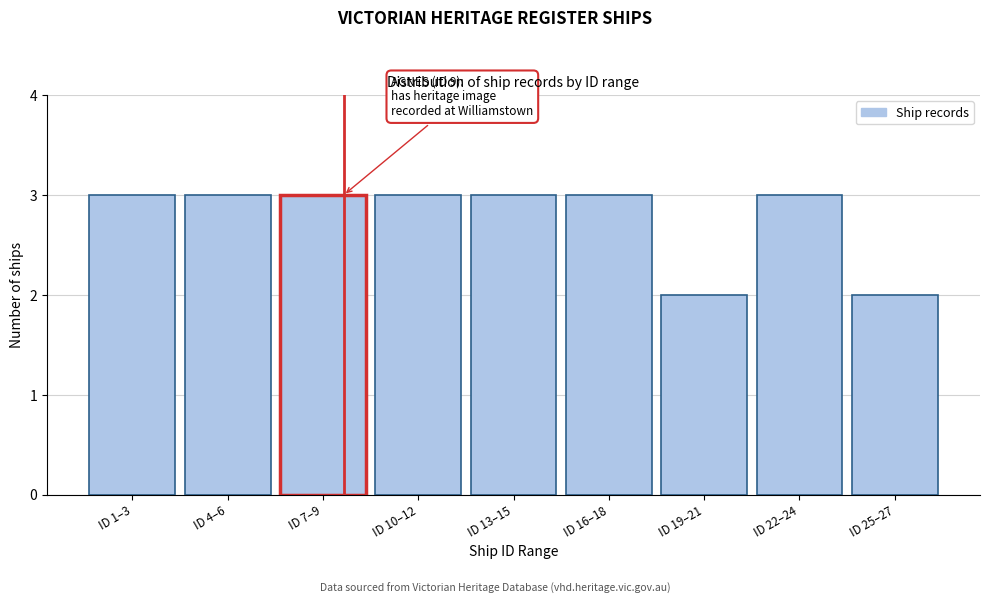

Reading right to left, transcribe all the data shown in this chart.

2	3	2	3	3	3	3	3	3